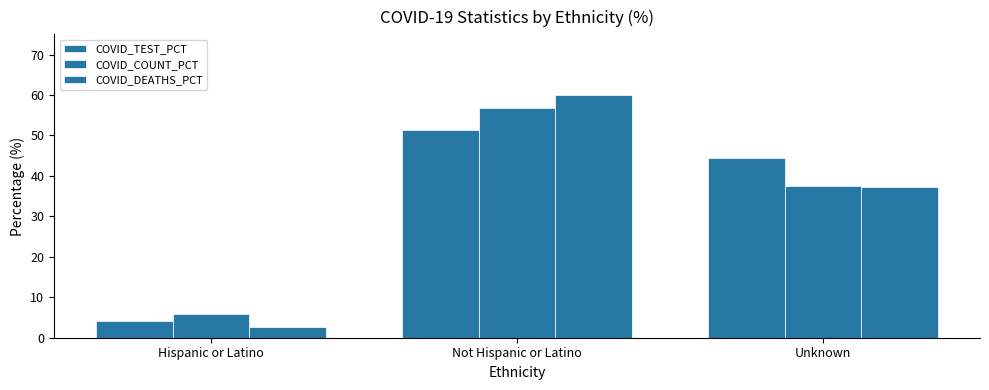

How many bars are there in each group?

3